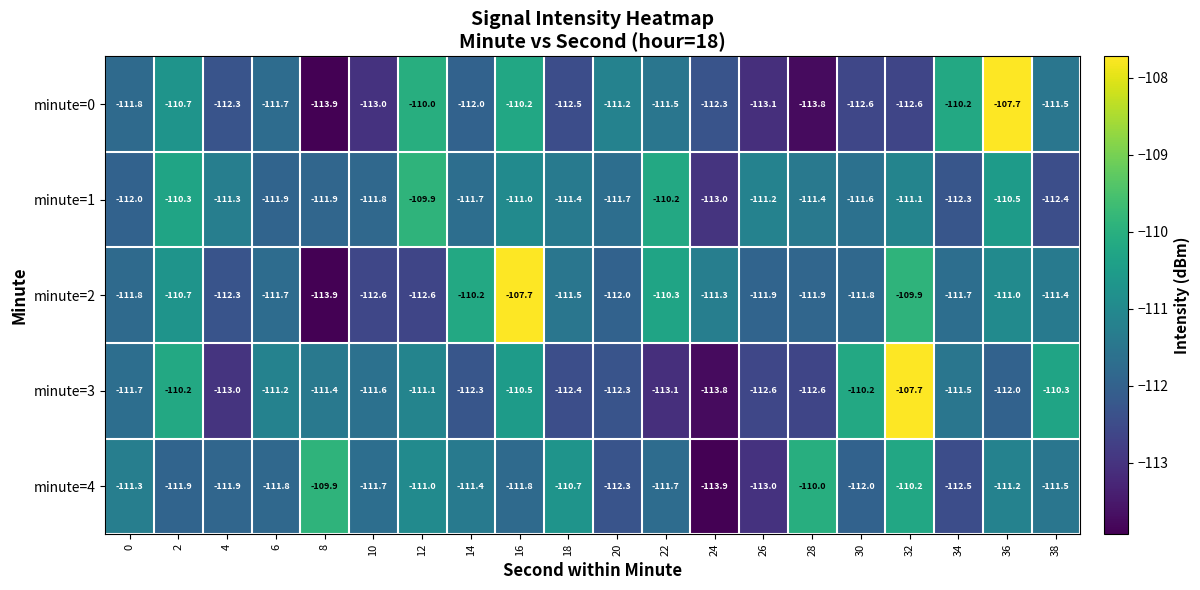

At which label is minute=0 closest to -110?

12